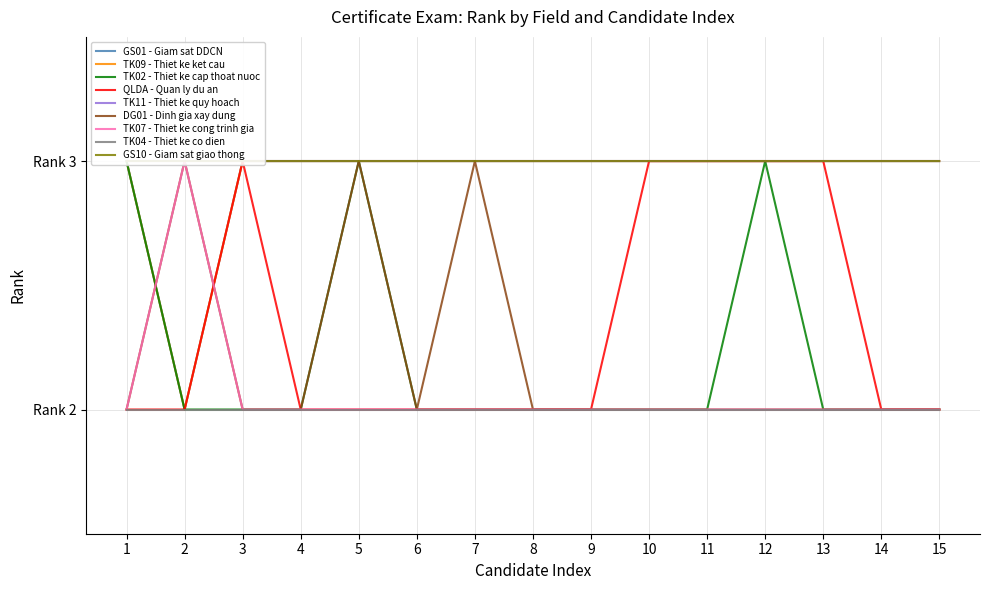

True or false: QLDA - Quan ly du an and TK02 - Thiet ke cap thoat nuoc cross at least once.

False